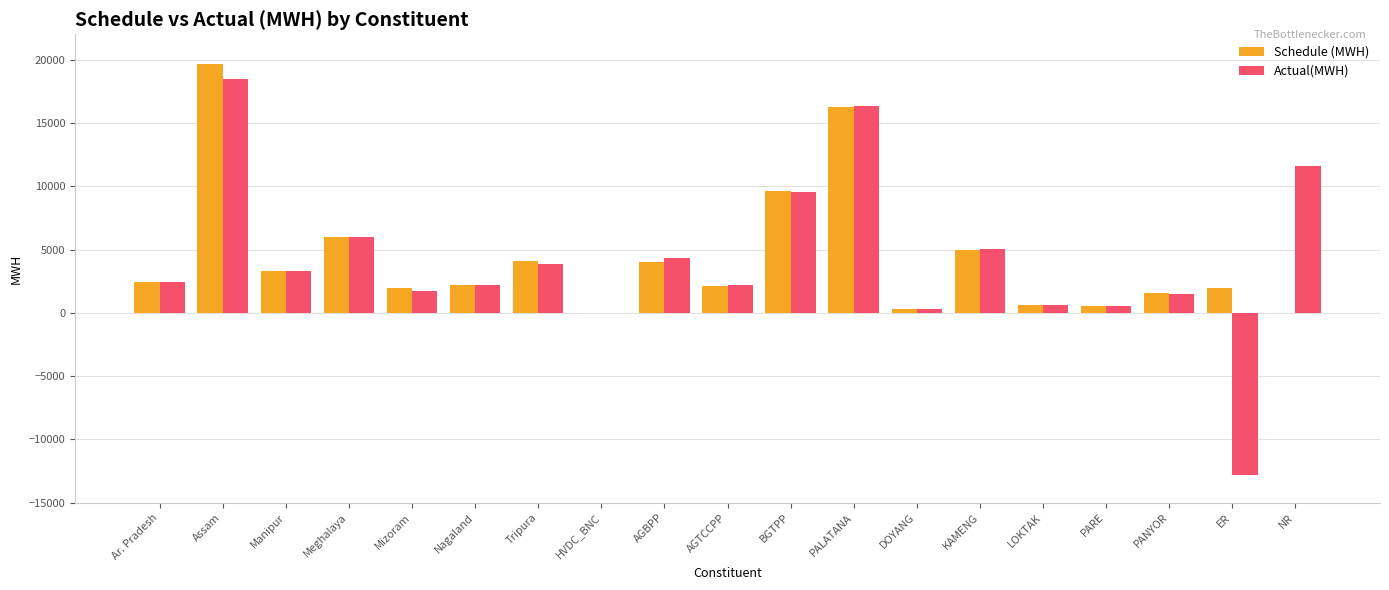

What value does the Actual(MWH) series have at KAMENG?

5046.8